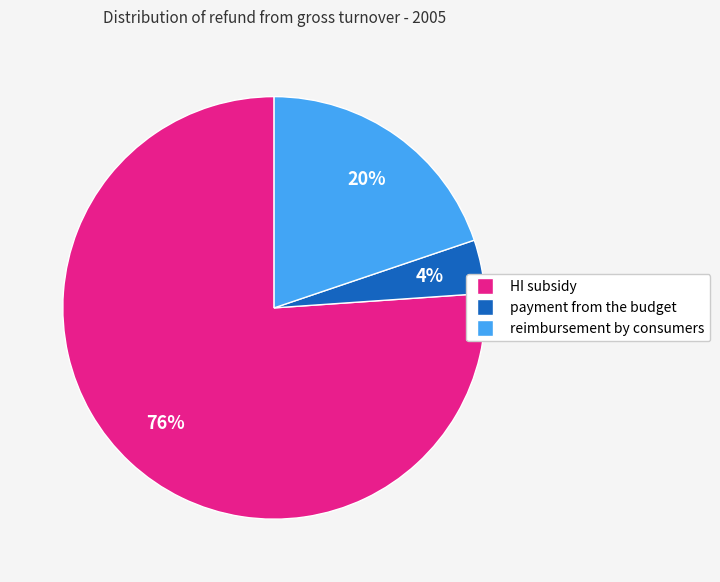

To the nearest percent, what portion does HI subsidy represent?

76%